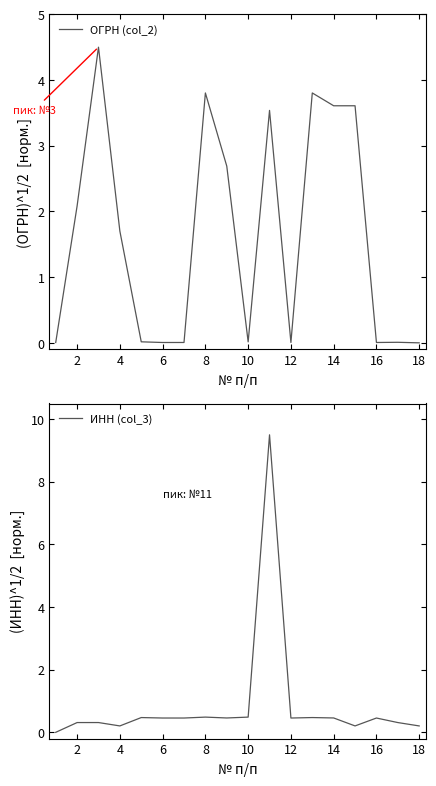

How many lines are shown in the chart?

2